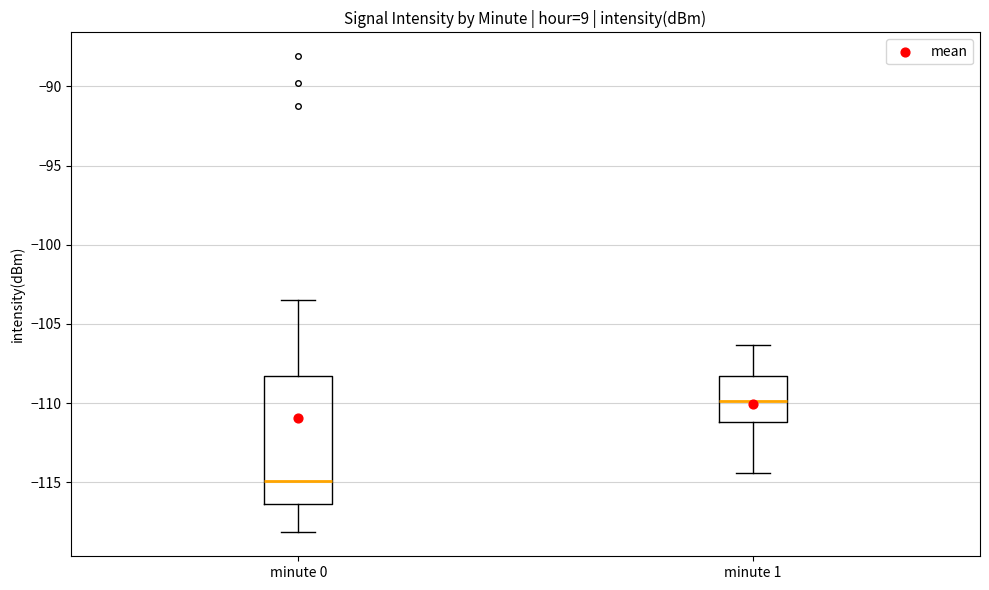

Which box has the highest median line?

minute 1